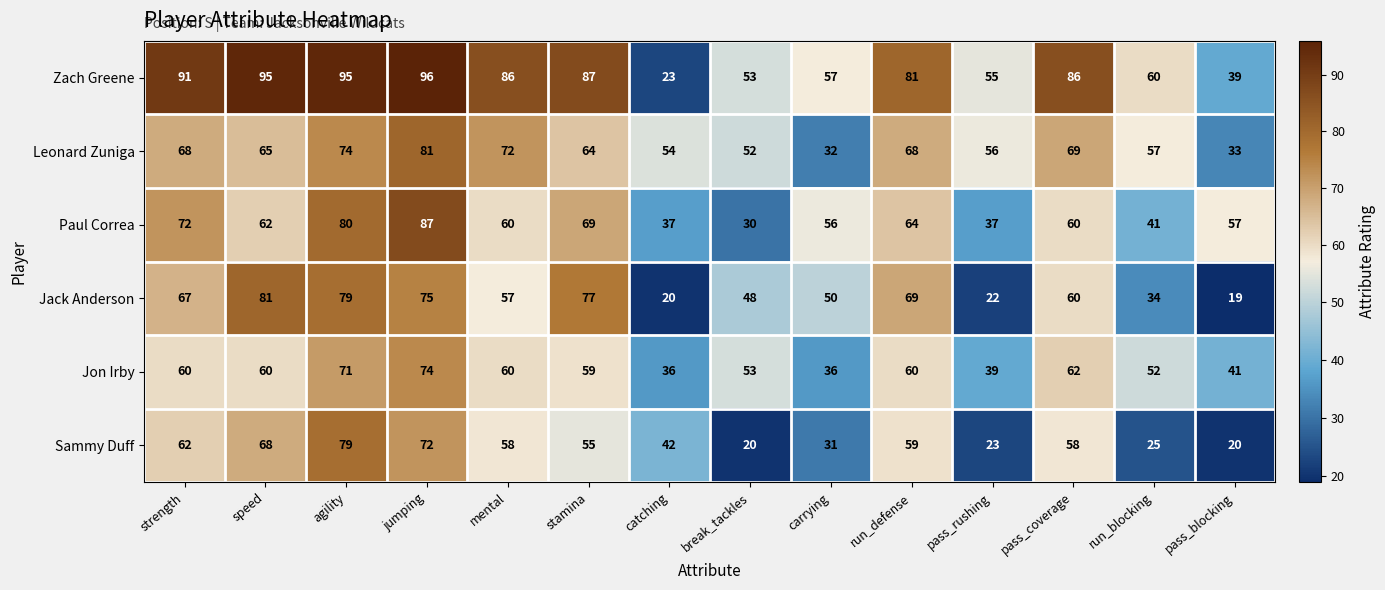

Is the value of Leonard Zuniga at agility greater than the value of Sammy Duff at agility?

No